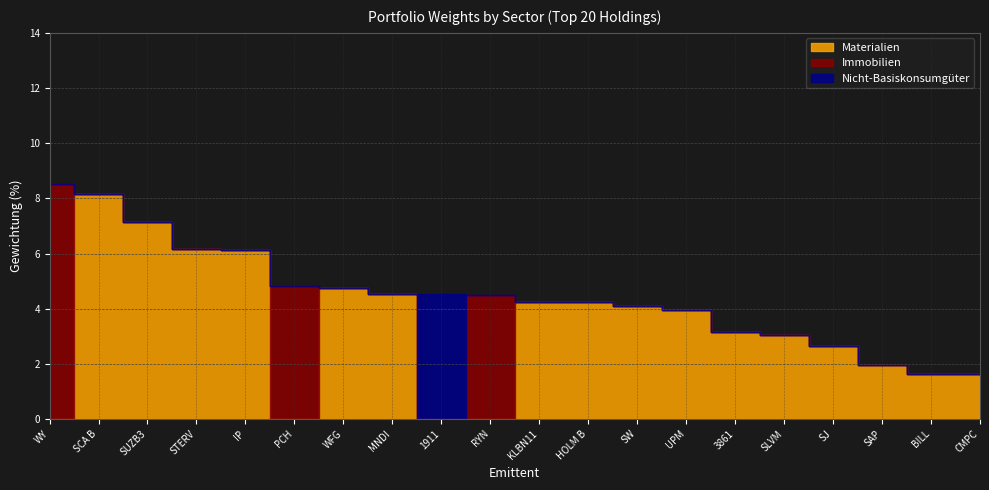

How many times do Immobilien and Nicht-Basiskonsumgüter cross each other?

1